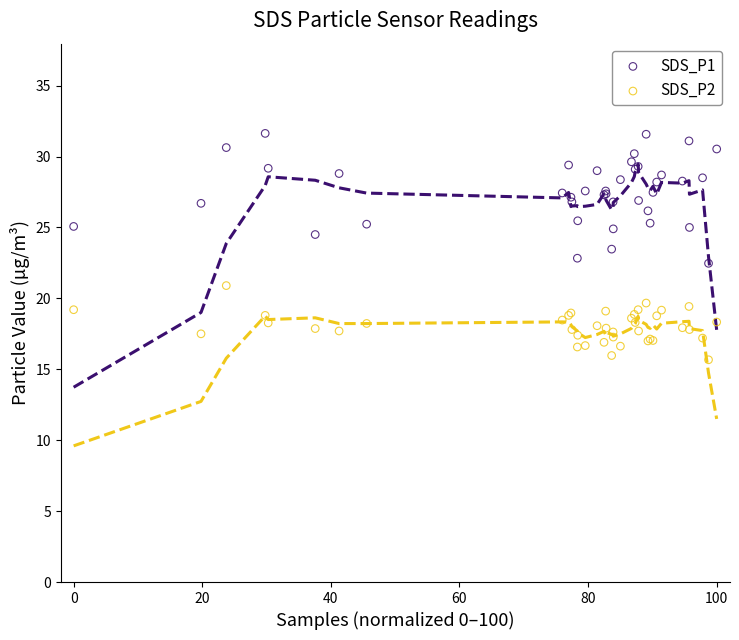

What are all the series names shown in the legend?

SDS_P1, SDS_P2